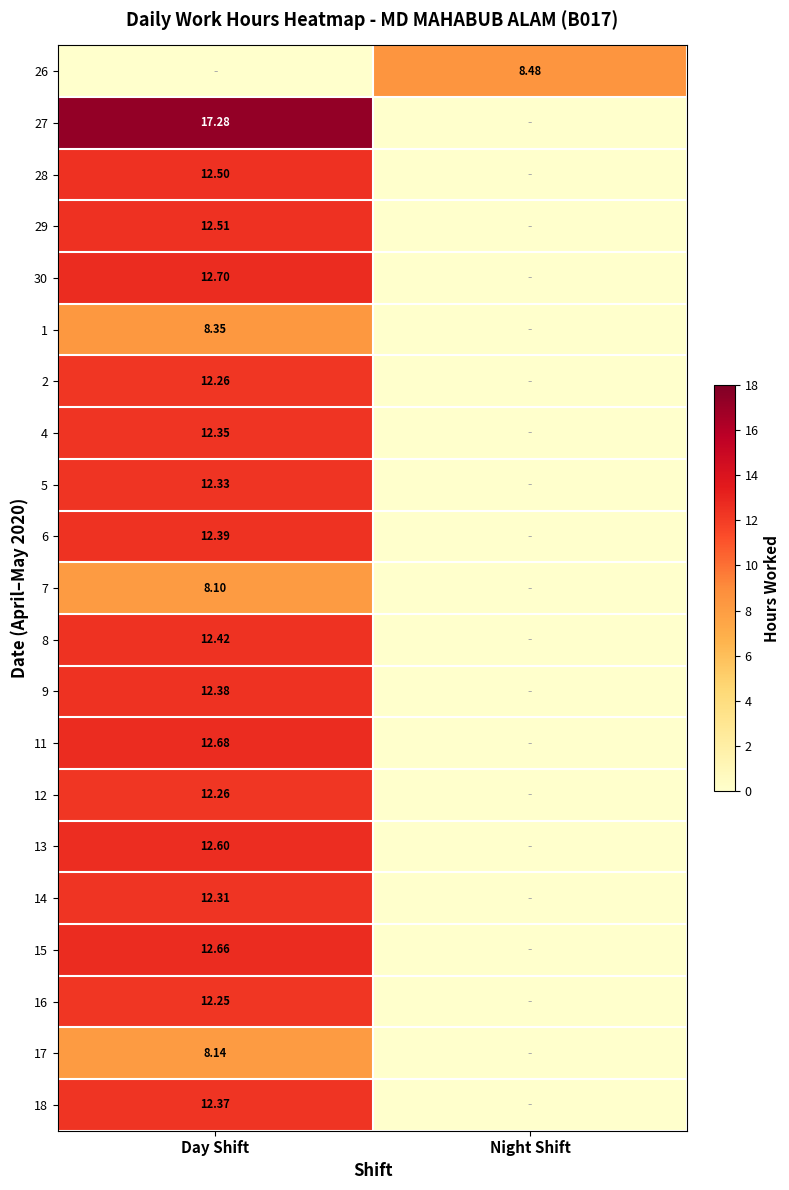

Which has a higher value, Day Shift or Night Shift?

Night Shift